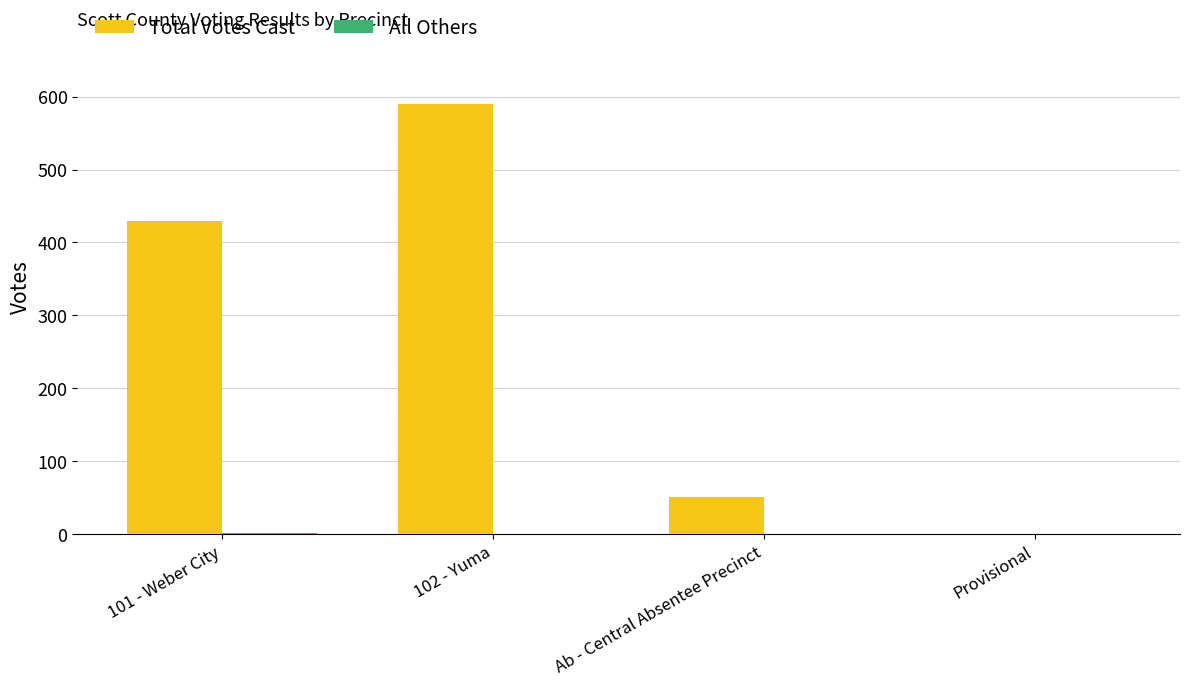

Which category has the highest value across all series?

102 - Yuma